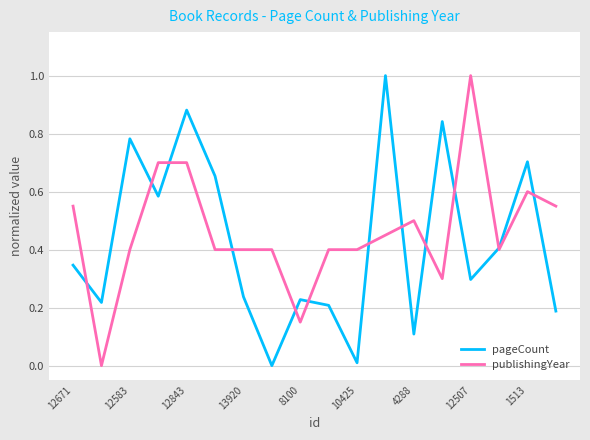

What is the greatest value displayed?

1.0